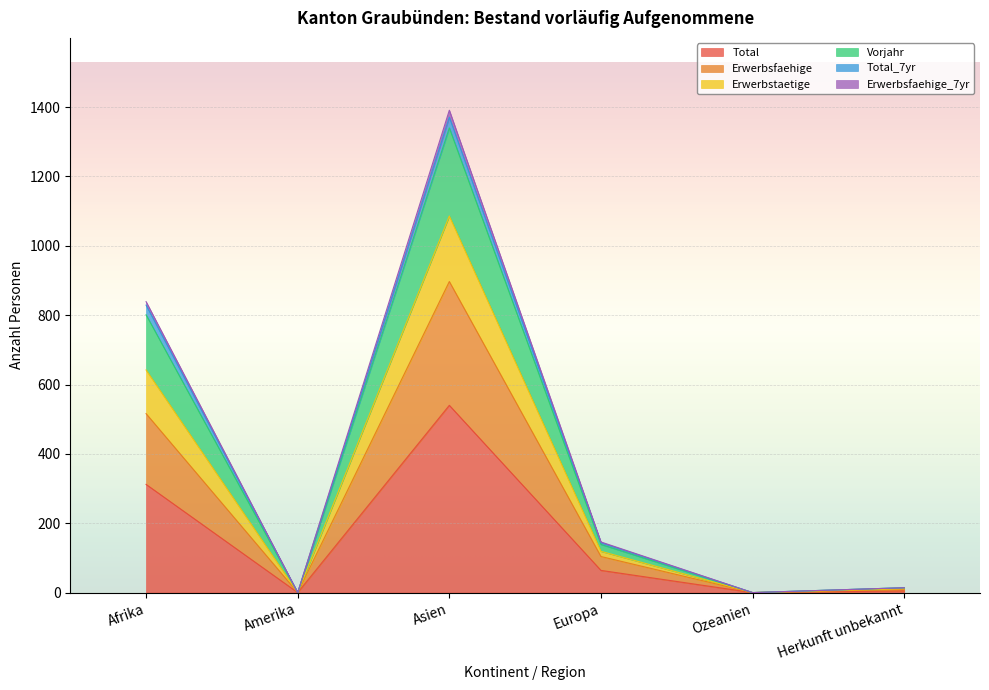

What is the highest value of the Total series?

540